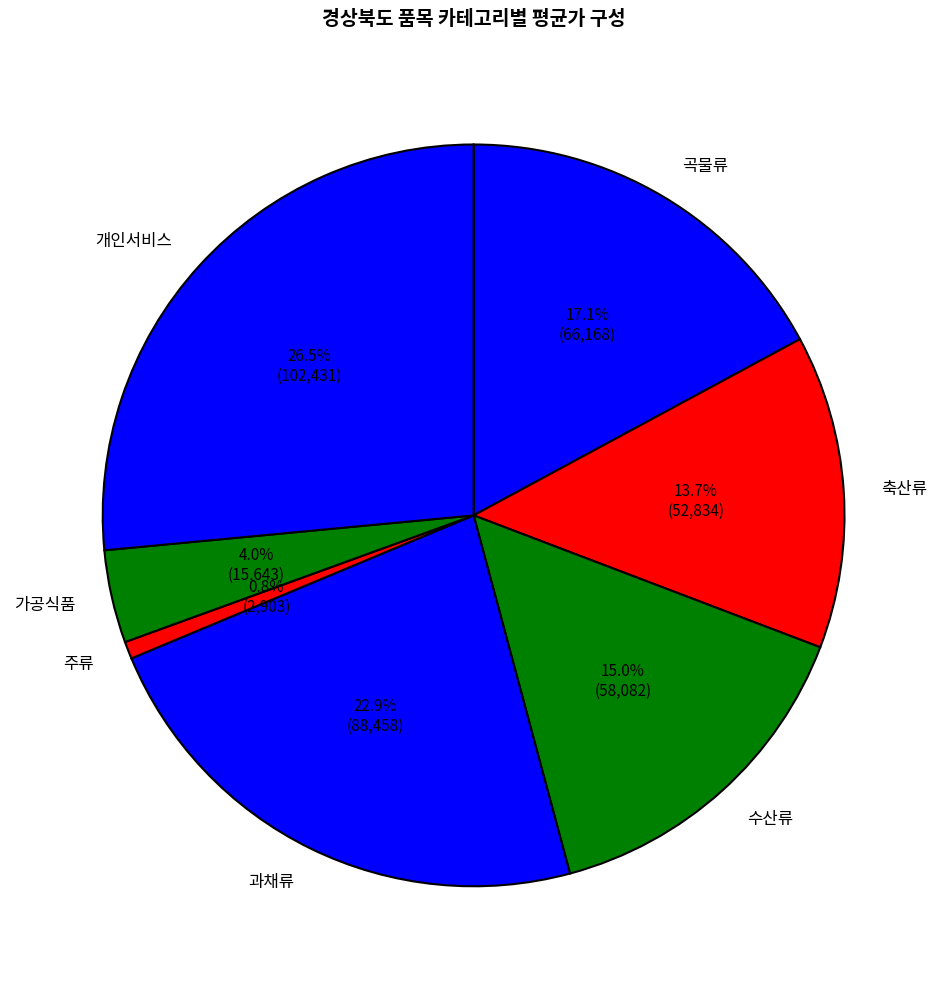

What percentage do 곡물류 and 과채류 together represent?

40.0%